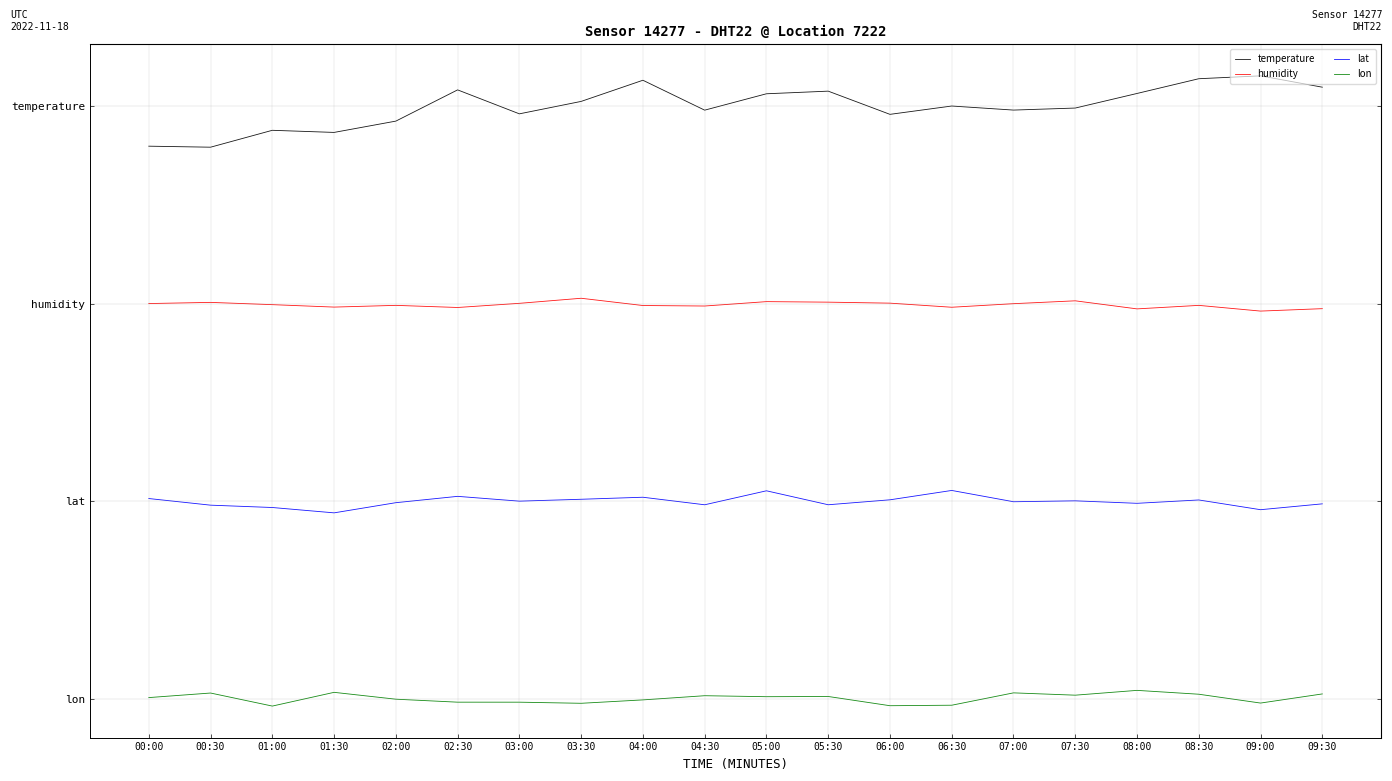

True or false: lon and temperature cross at least once.

False